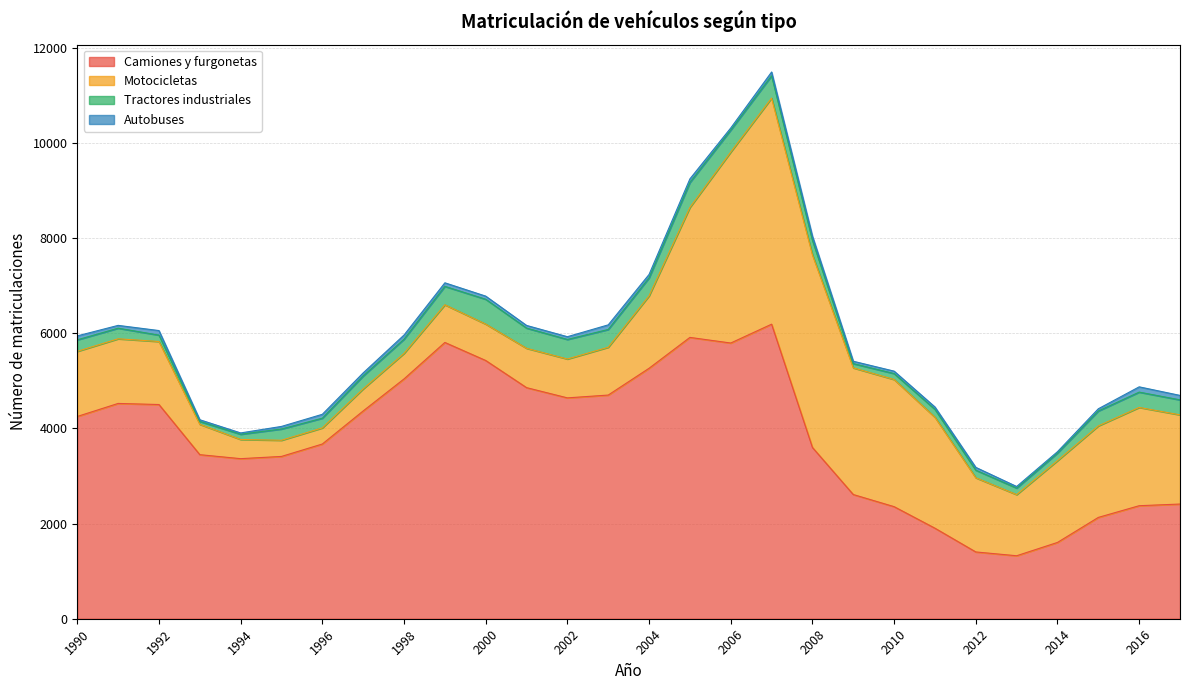

What are all the series names shown in the legend?

Camiones y furgonetas, Motocicletas, Tractores industriales, Autobuses